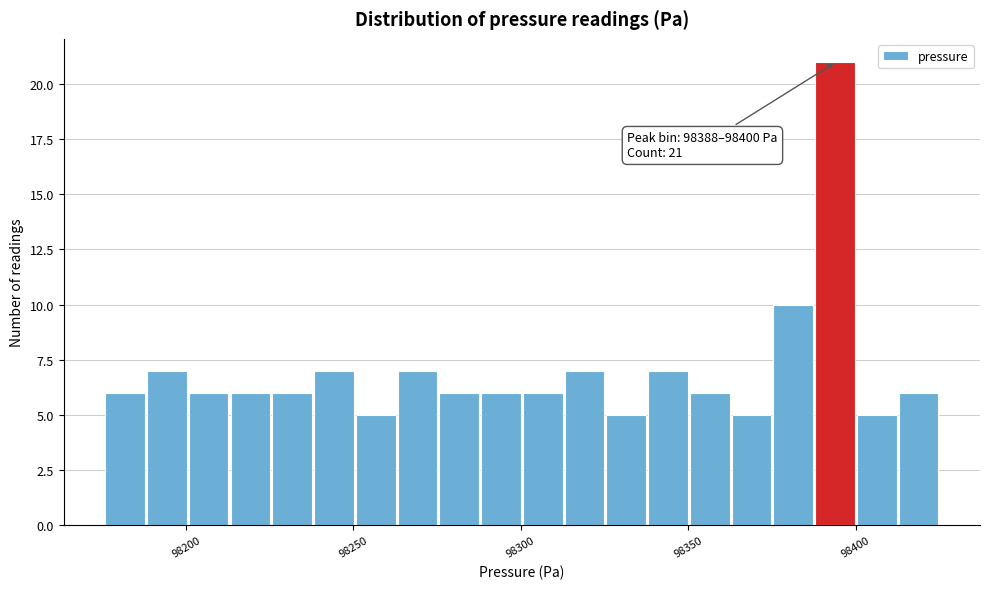

Read against the x-axis, roughly where is the centre of the tallest bar?

98395